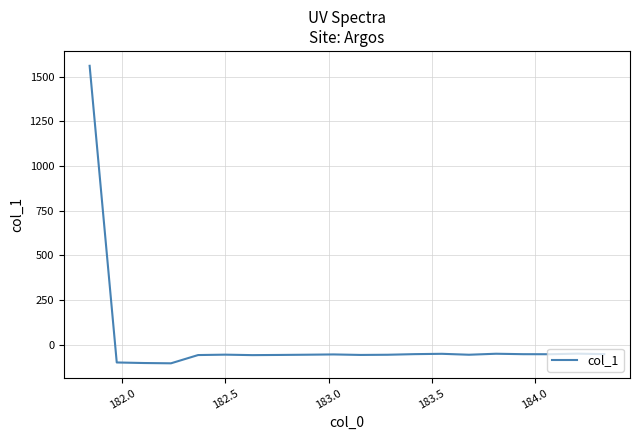

True or false: there are more than 0 points higher than both neighbors.

True